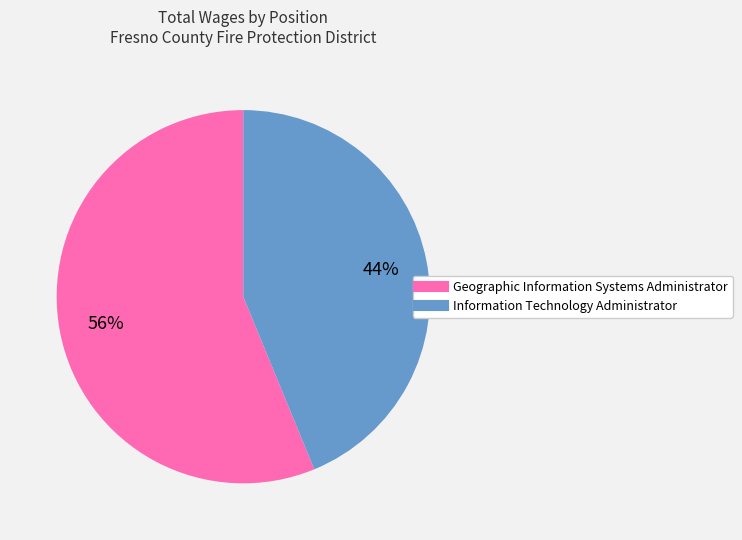

Which has a higher value, Geographic Information Systems Administrator or Information Technology Administrator?

Geographic Information Systems Administrator